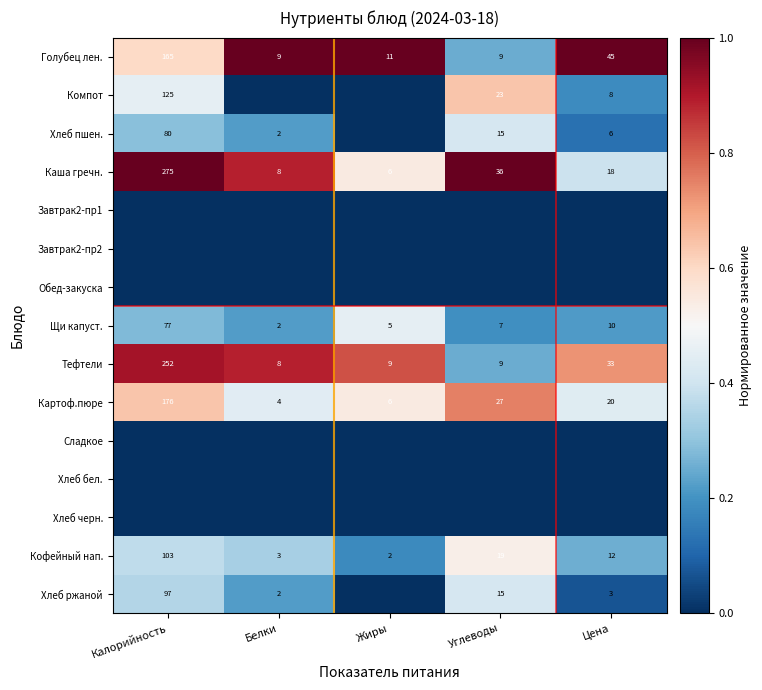

At which label does Тефтели first exceed 9?

Калорийность